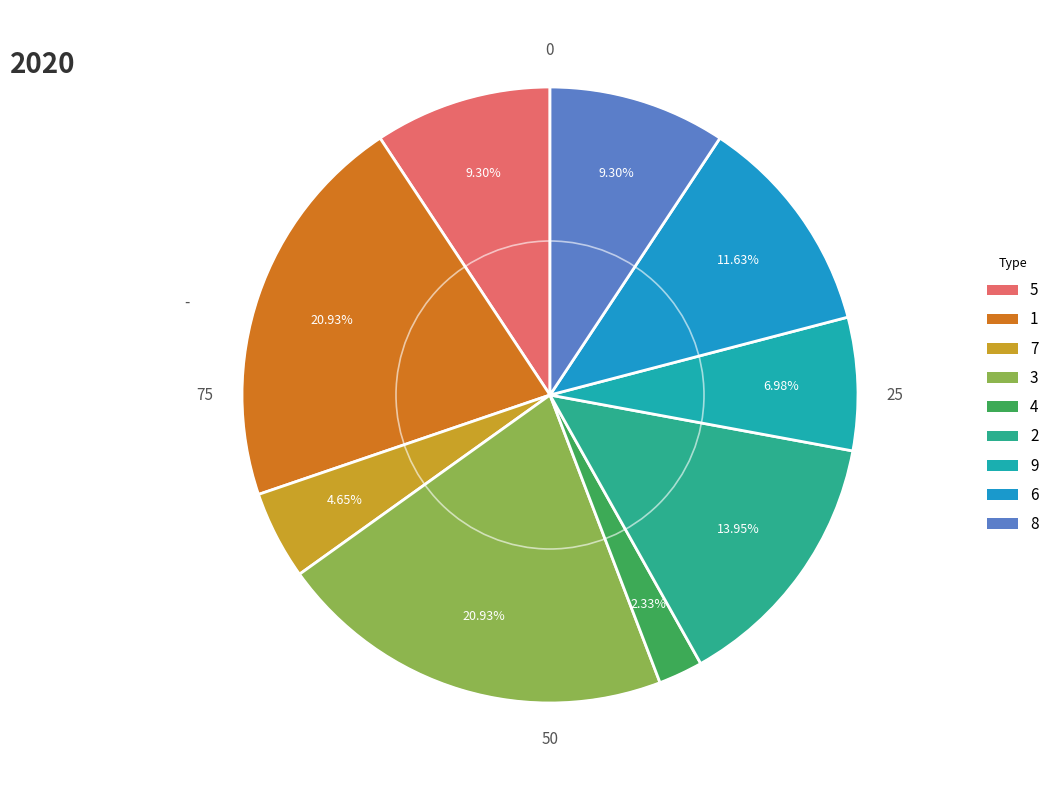

Count the number of slices in the pie.

9